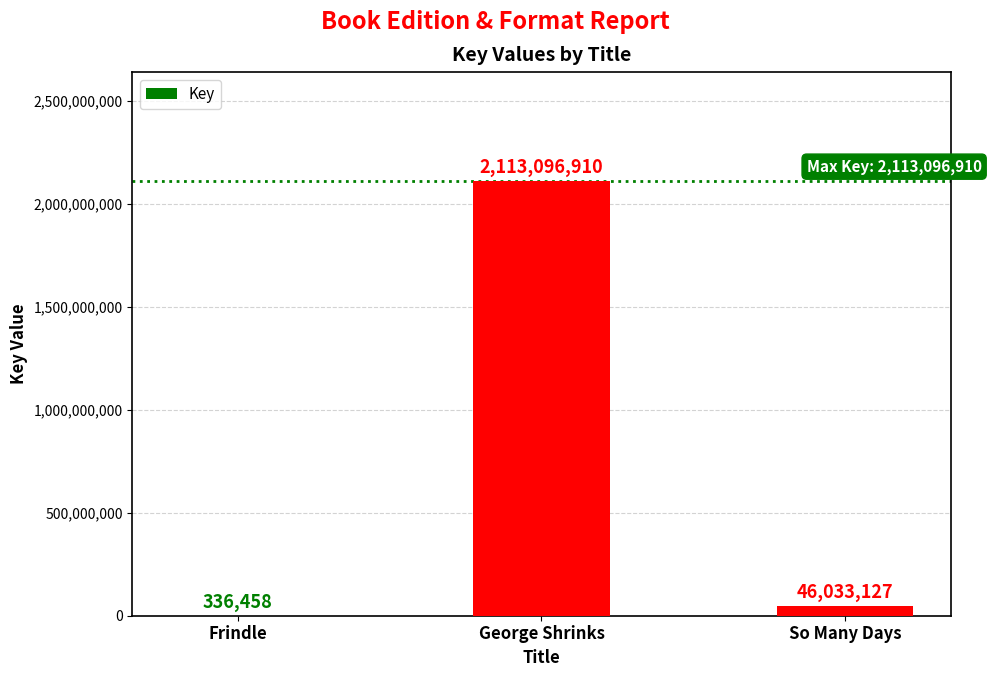

Does the chart contain stacked bars?

No